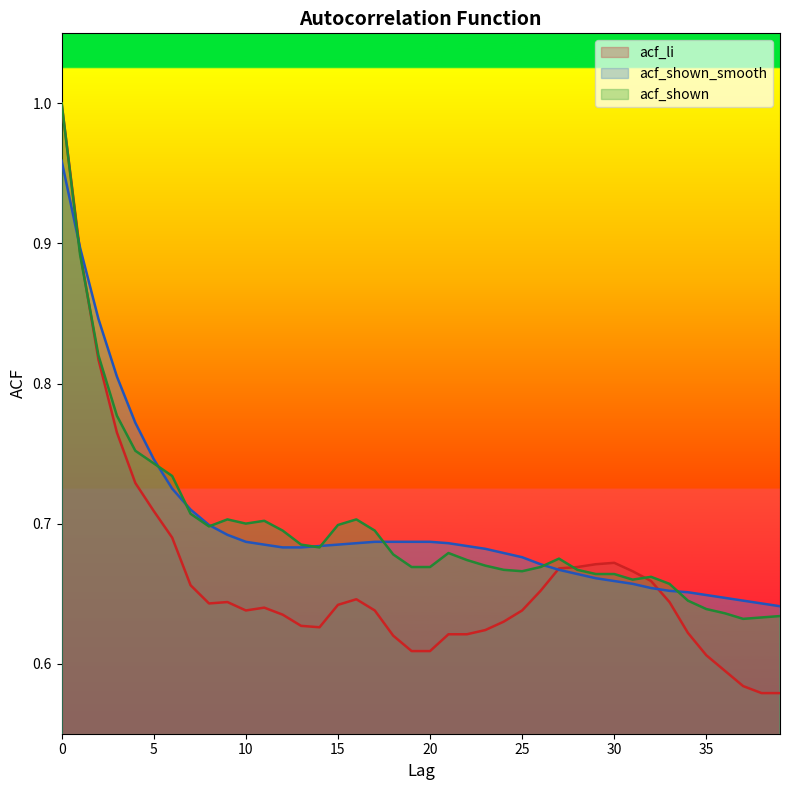

Which series changed the most between 12 and 19?

acf_li